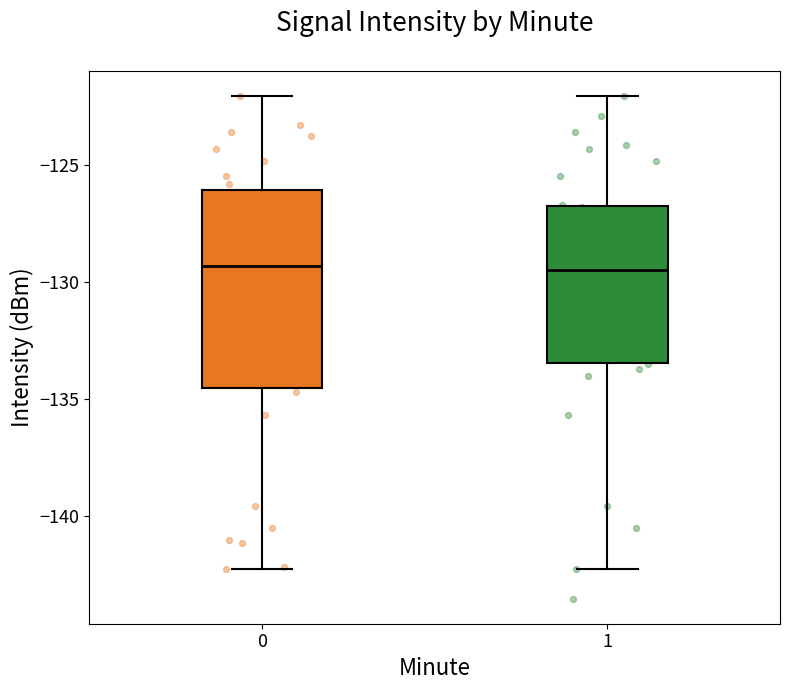

Where is the upper edge of the box at x = 1 on the y-axis? The values are not printed on the chart, so give them approximately, as read against the axis.

-126.5